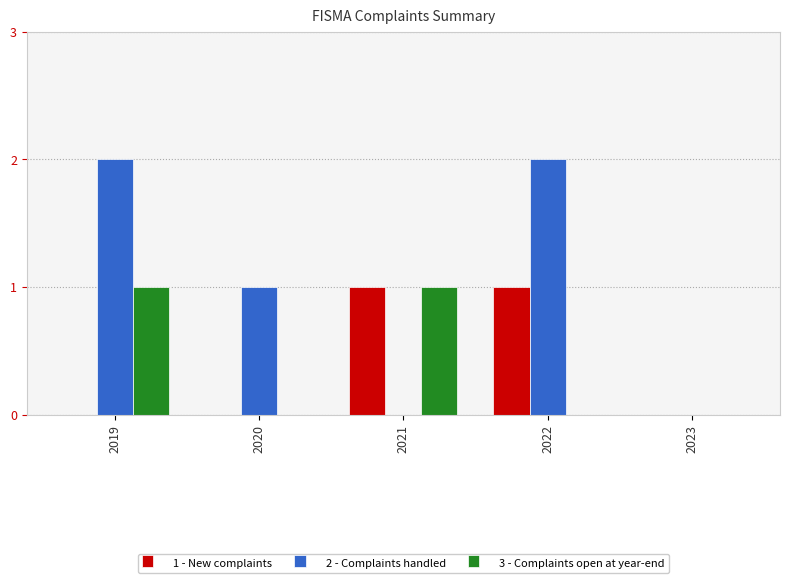

The value of 2 - Complaints handled at 2021 is 1. True or false?

False